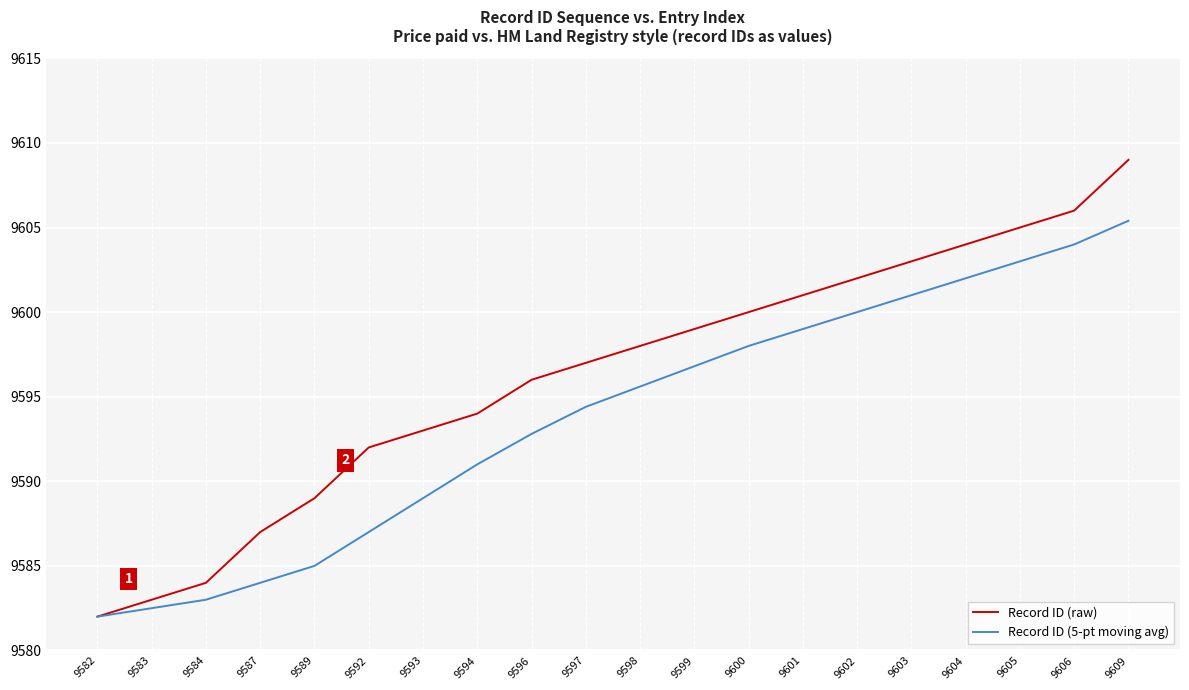

List the series in order of their overall mean, highest first.

Record ID (raw), Record ID (5-pt moving avg)